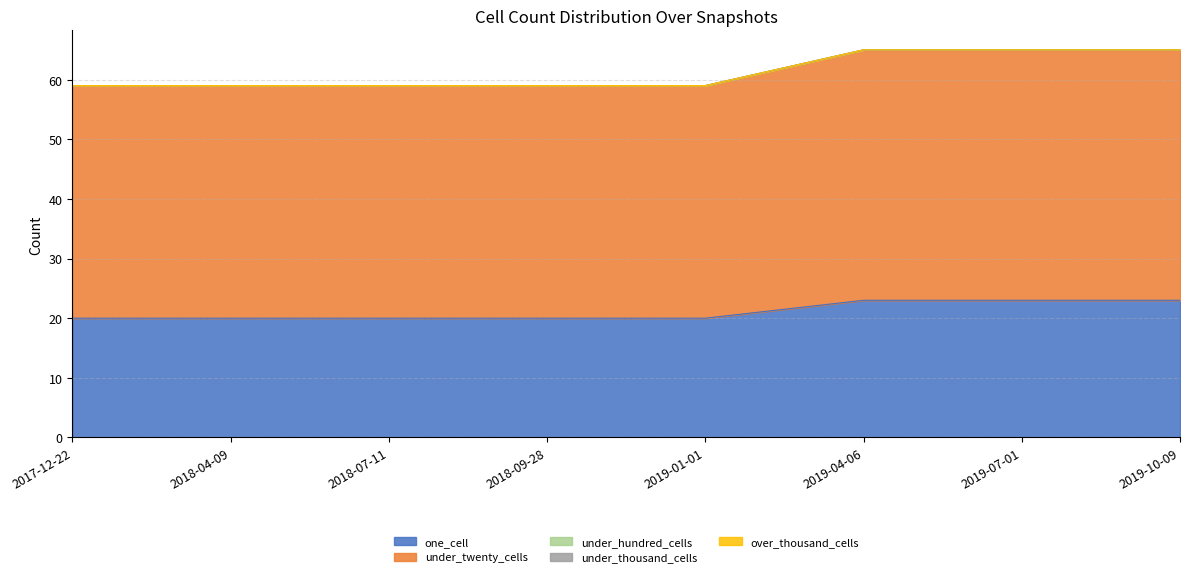

What is the total value across all series at 2017-12-22?

59